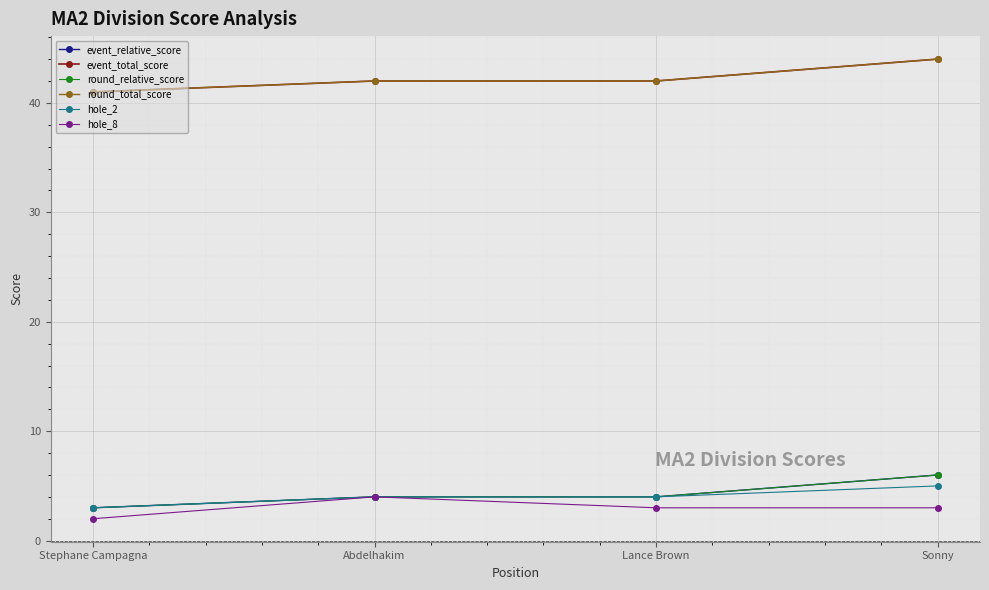

What position from the right is Lance Brown?

2